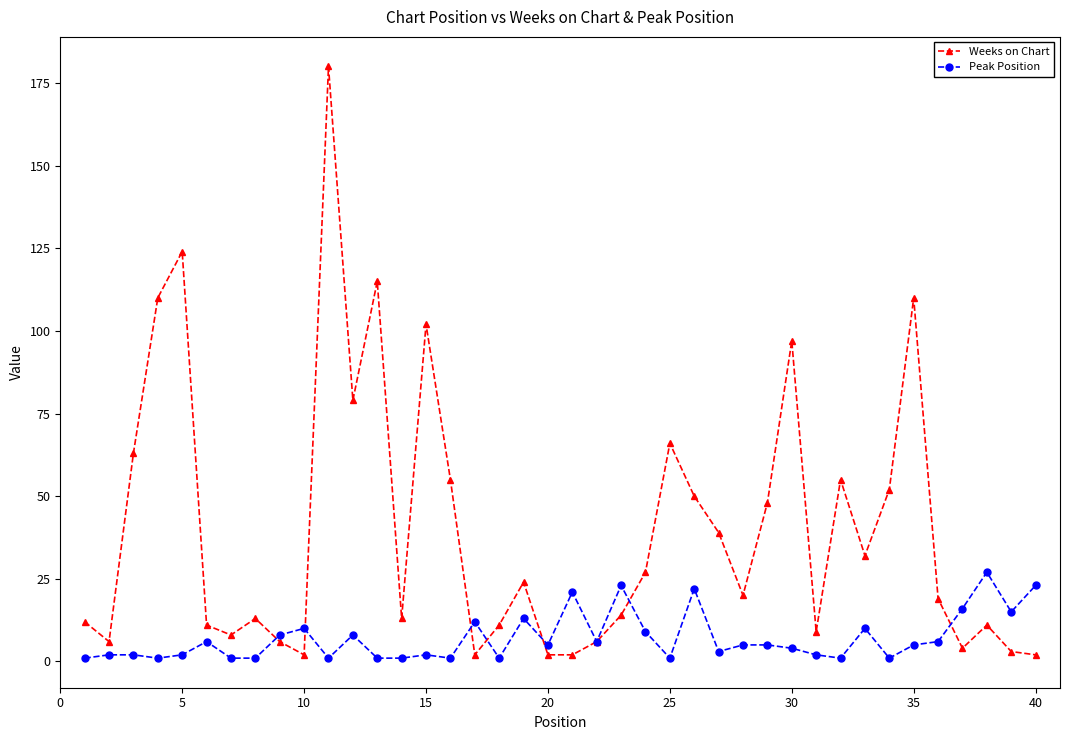

Which series has the widest spread of values?

Weeks on Chart